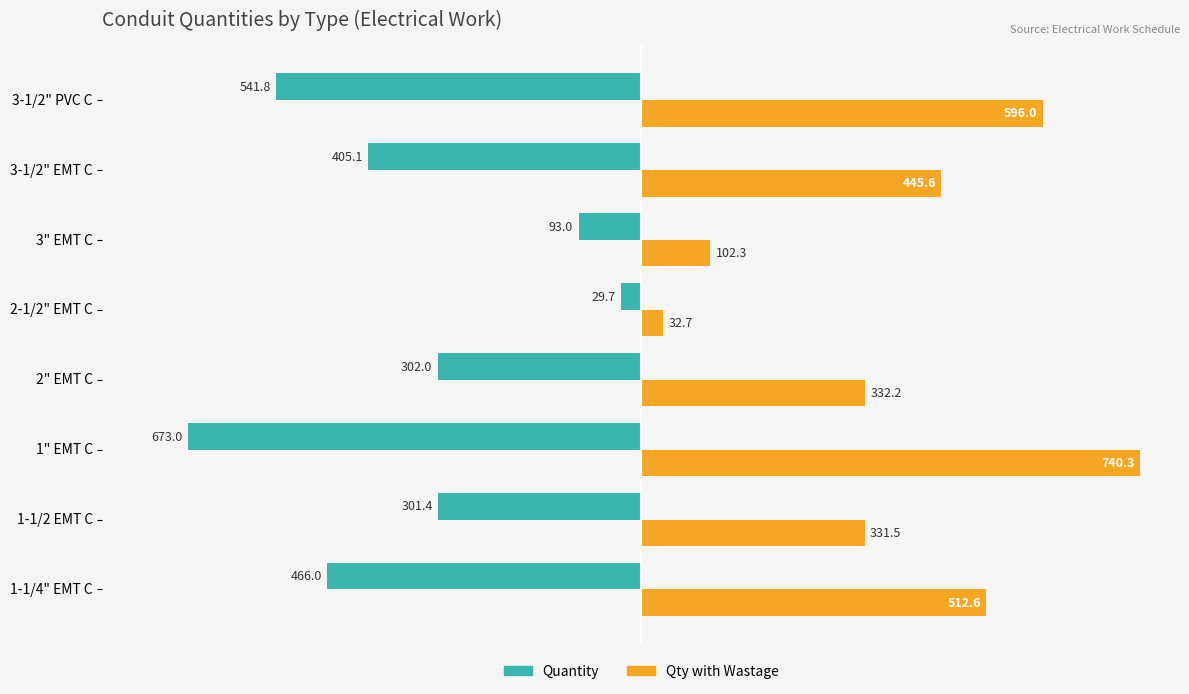

List the series in order of their peak value, lowest first.

Quantity, Qty with Wastage